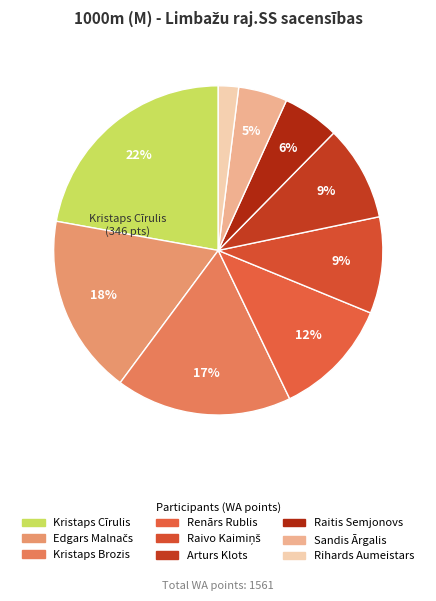

How many slices are in this pie chart?

9